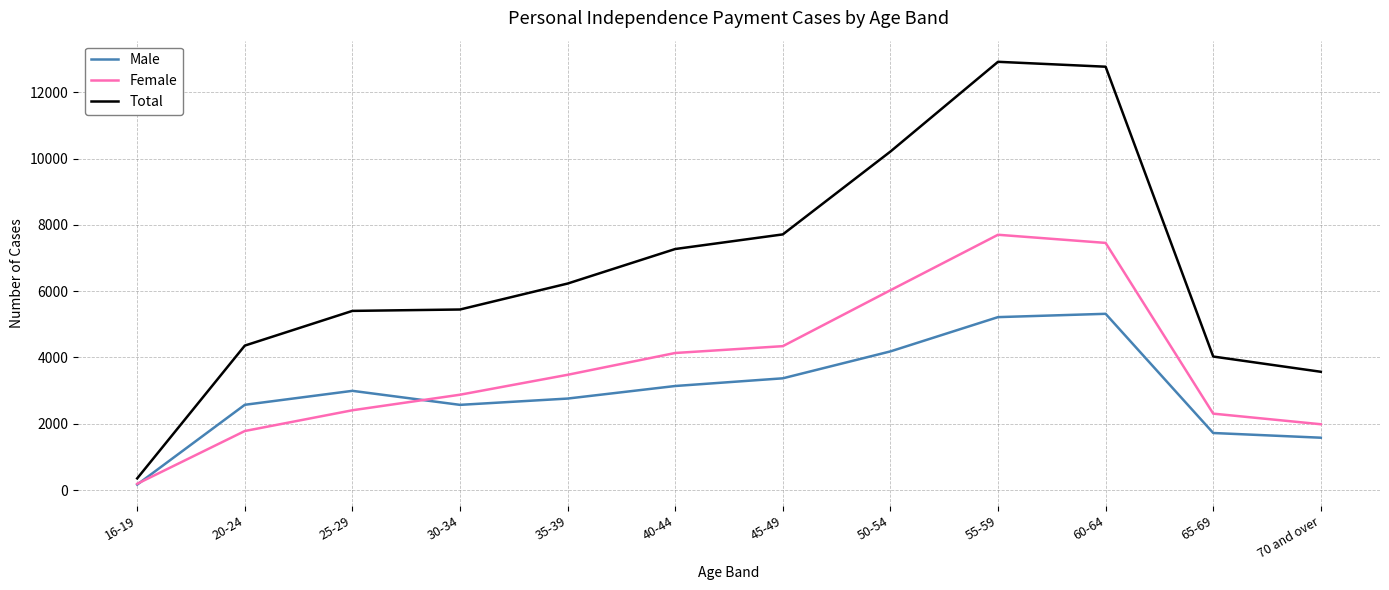

The value of Male at 50-54 is 4183. True or false?

True